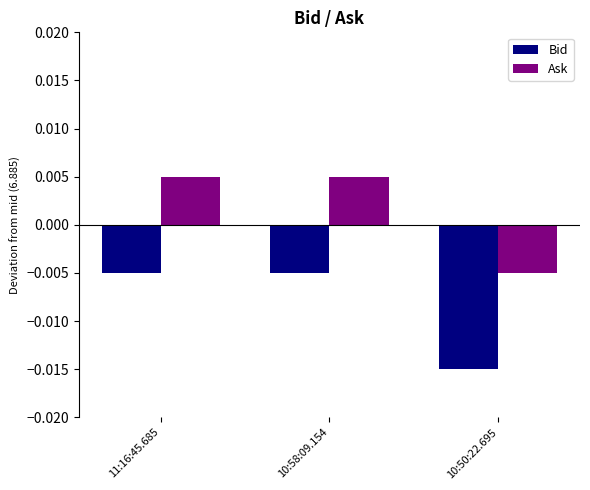

Which category has the lowest value in the Ask series?

10:50:22.695